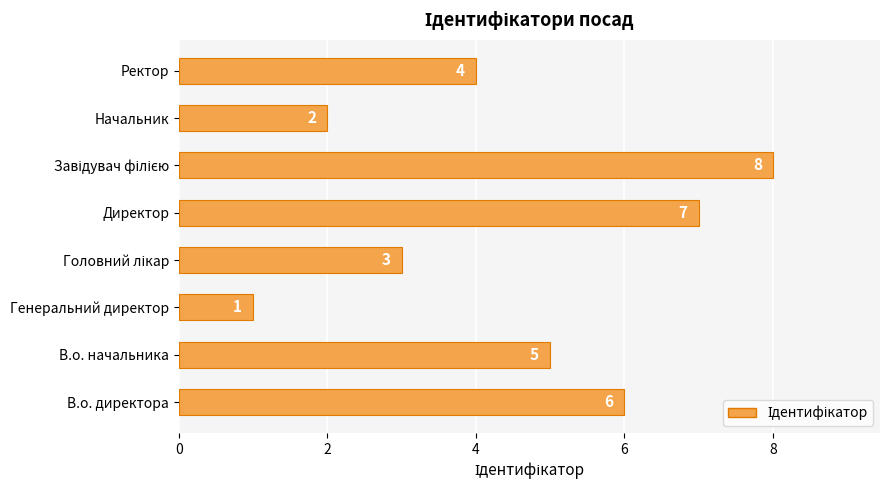

How many values are between 3 and 7?

5